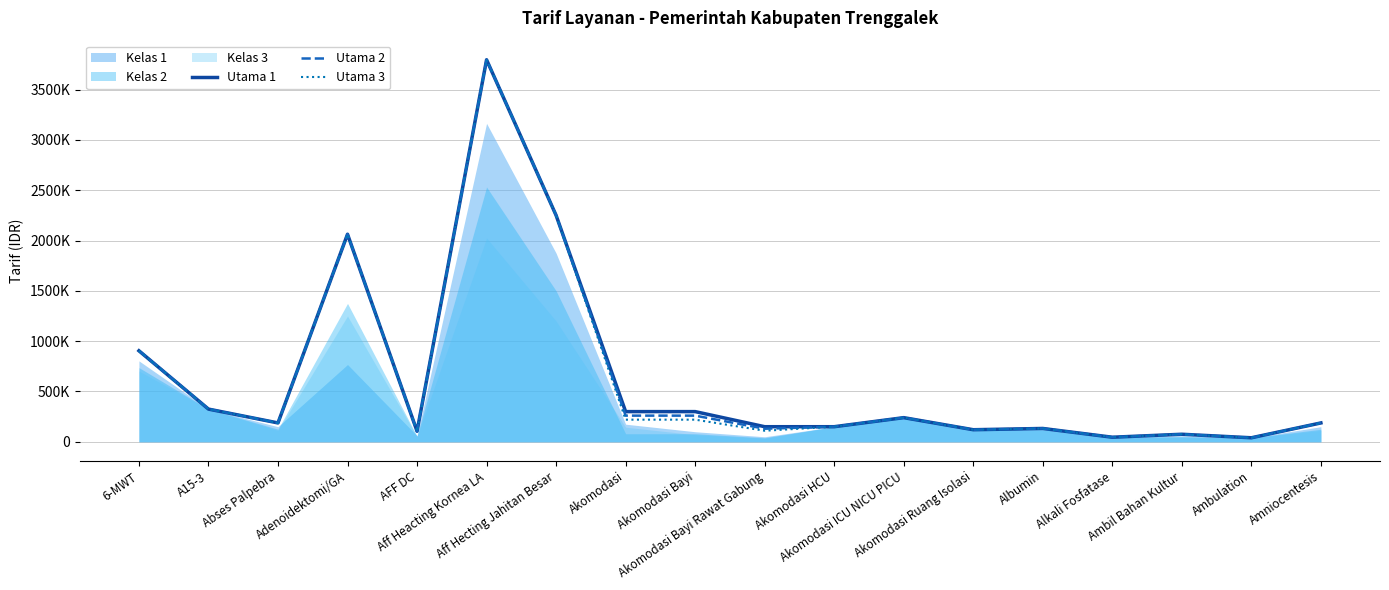

True or false: Utama 3 and Utama 1 cross at least once.

False